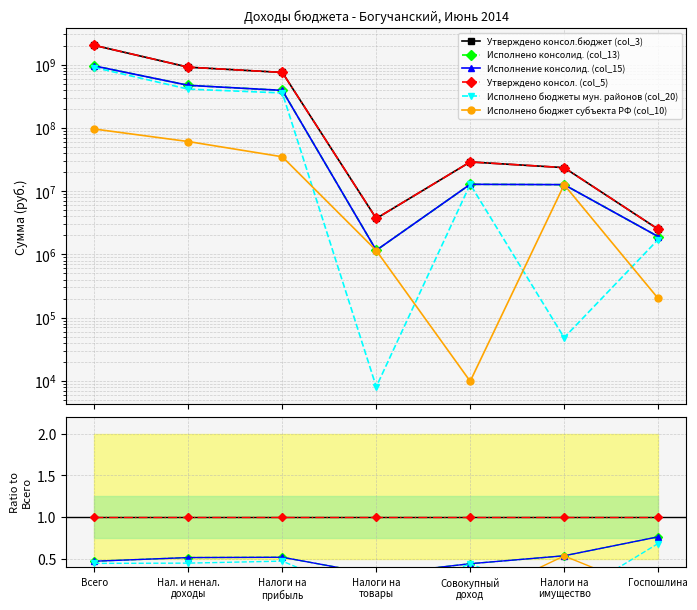

At which label does Исполнено консолид. (col_13) reach its minimum?

Налоги на
товары